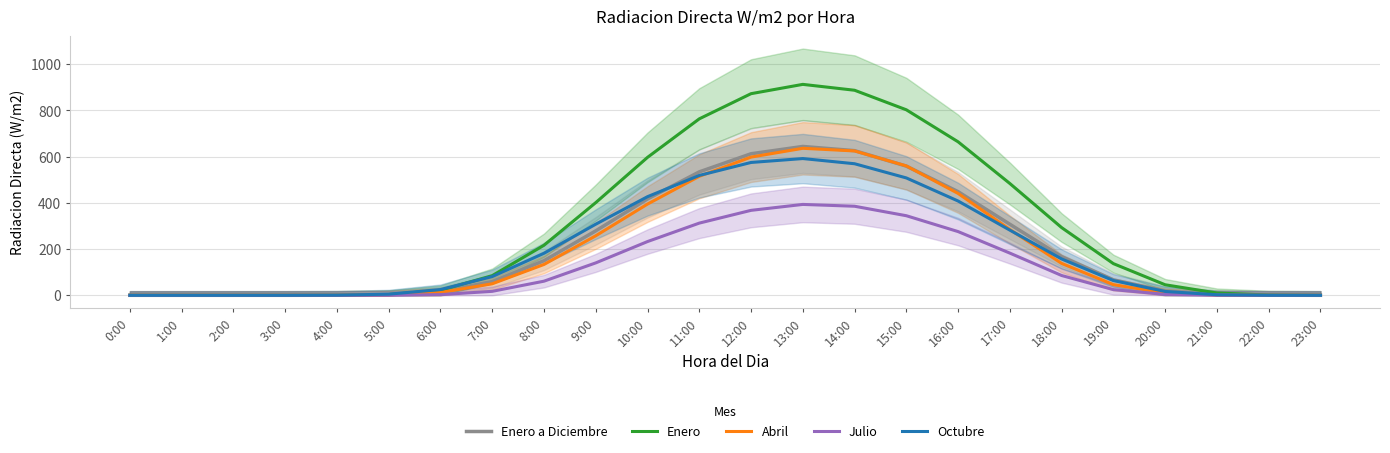

Where do Abril and Octubre first cross each other?

11:00 and 12:00